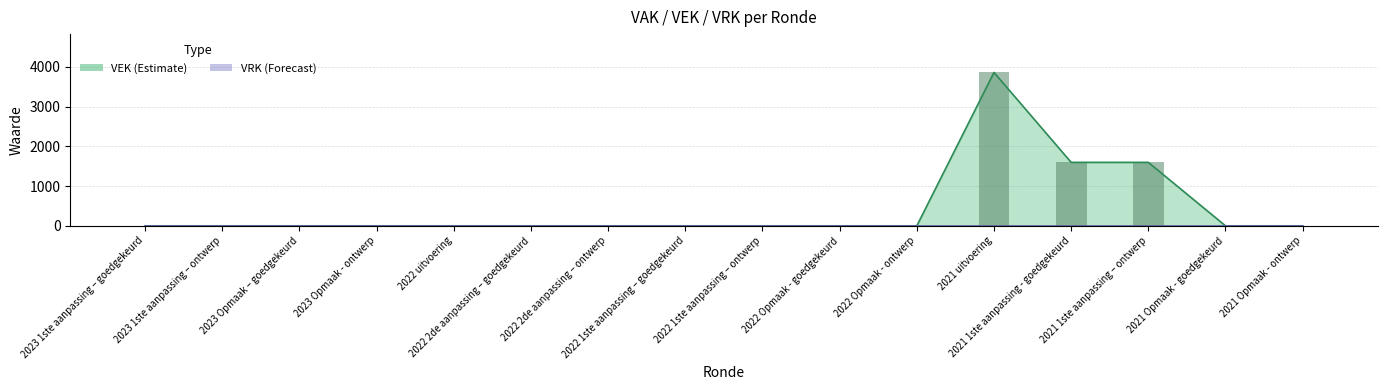

Which has a higher value, 2021 uitvoering or 2021 Opmaak - goedgekeurd?

2021 uitvoering